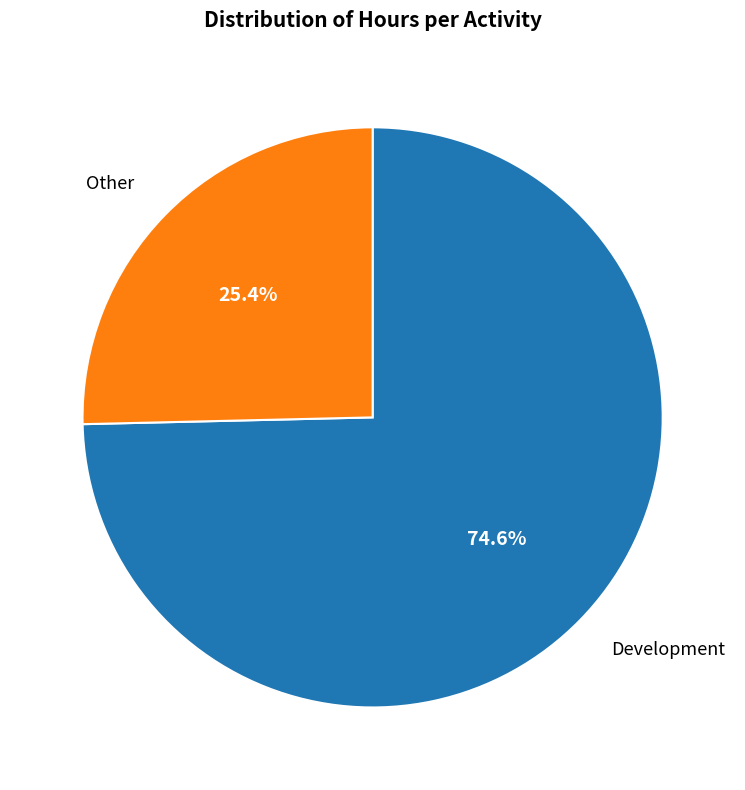

True or false: Development accounts for 75% of the total.

True